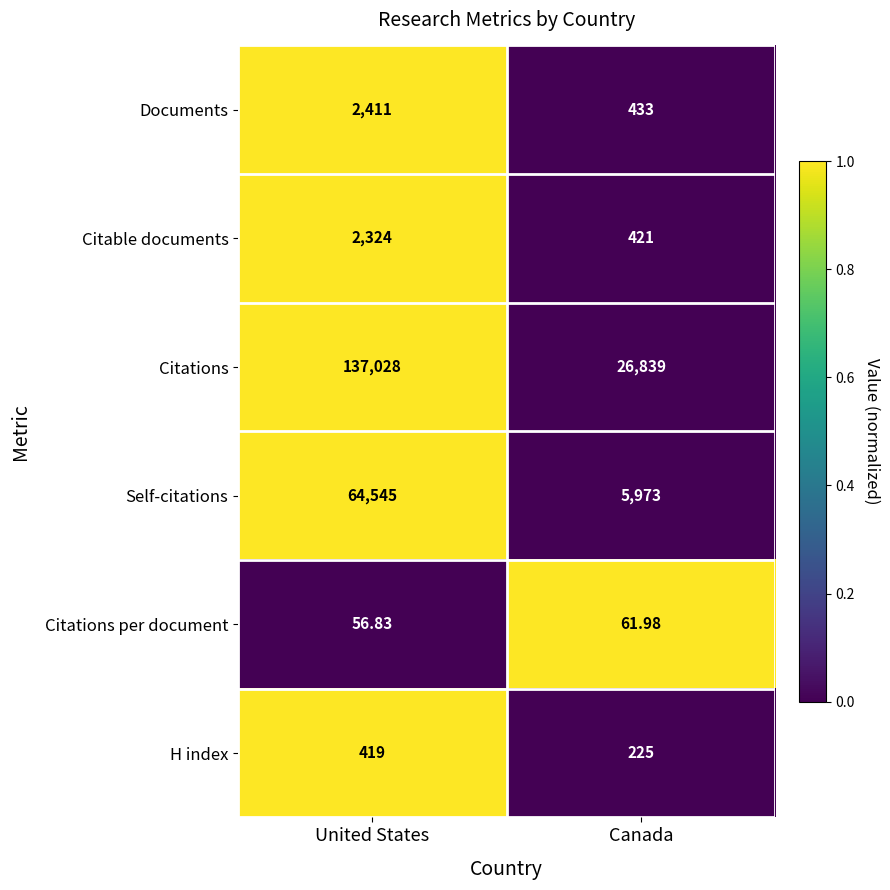

How many values in the Citations series are below 137028?

1